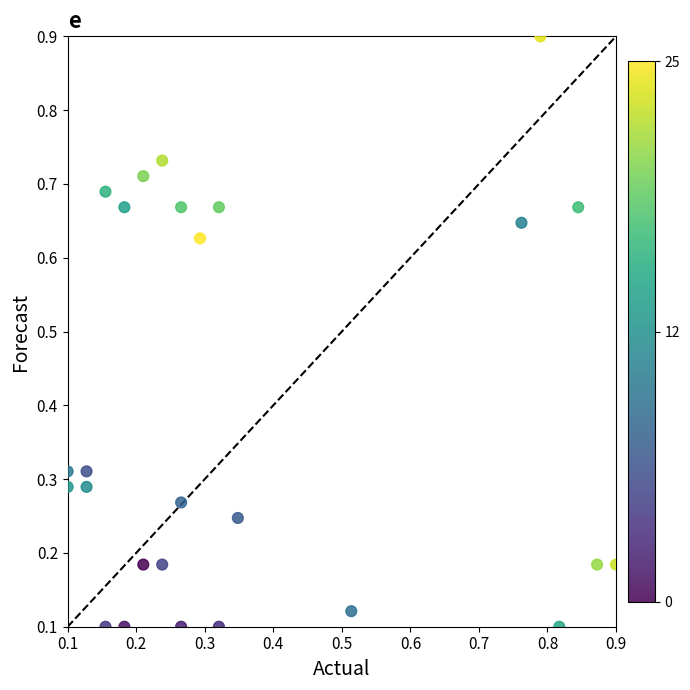

What is the range of Y values (max minus min)?

0.8